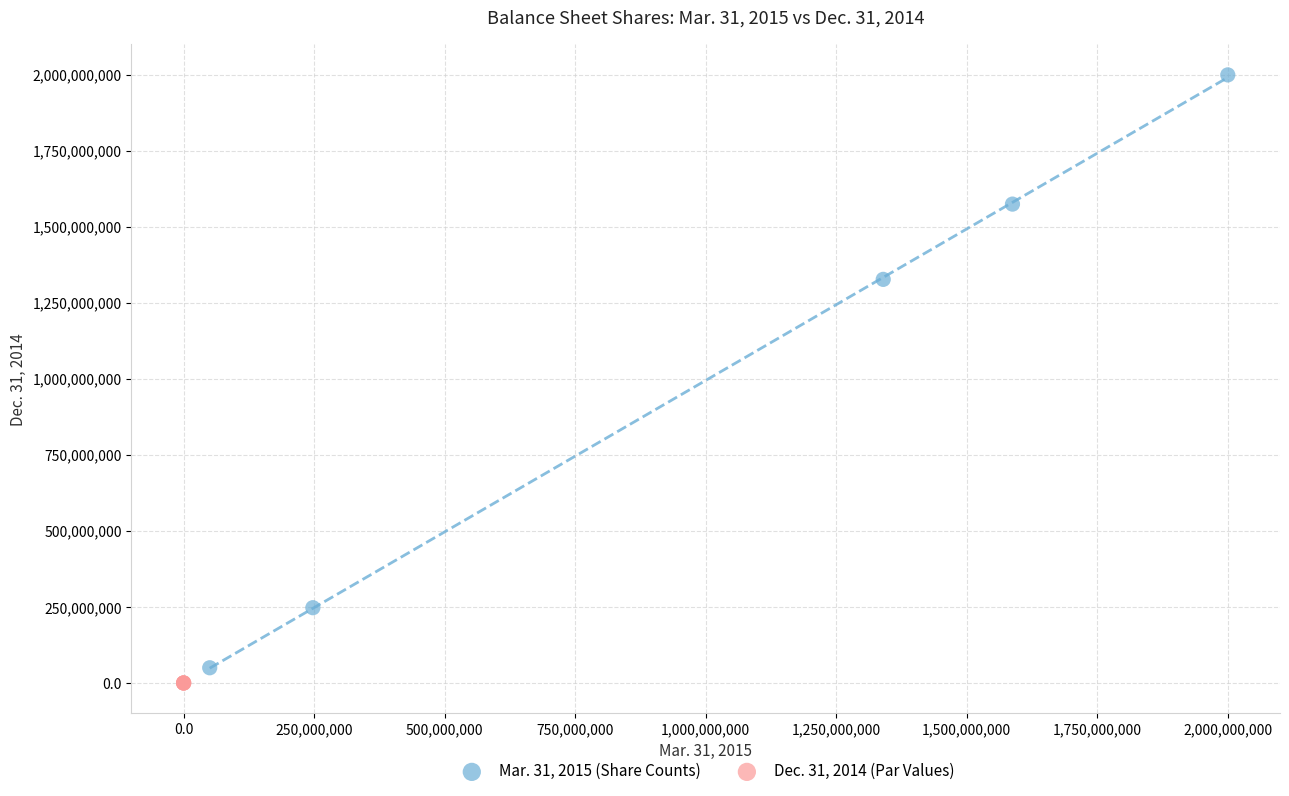

What are all the series names shown in the legend?

Mar. 31, 2015 (Share Counts), Dec. 31, 2014 (Par Values)